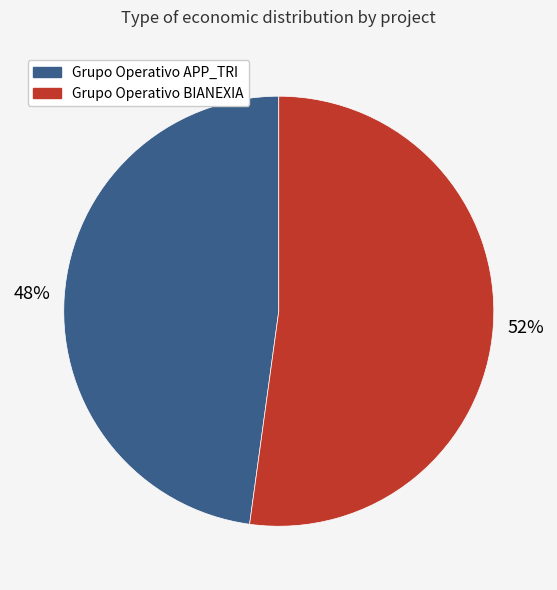

To the nearest percent, what percentage of the pie is Grupo Operativo APP_TRI?

48%